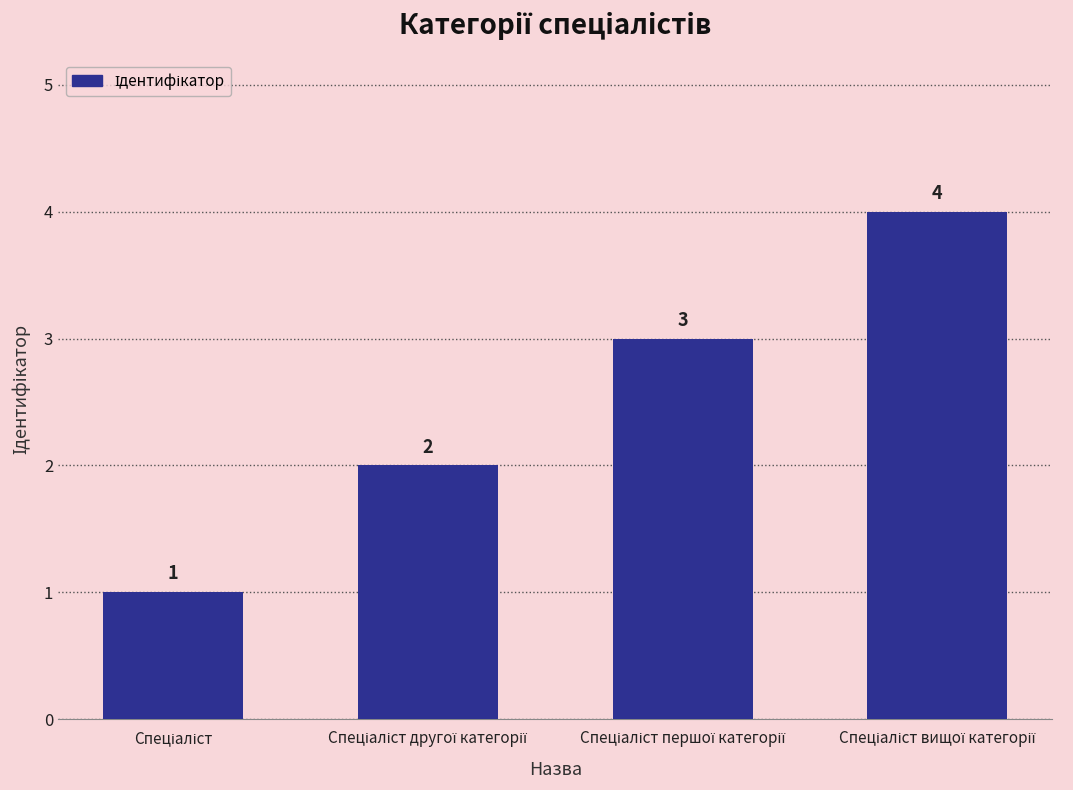

How many values are between 2 and 4?

3